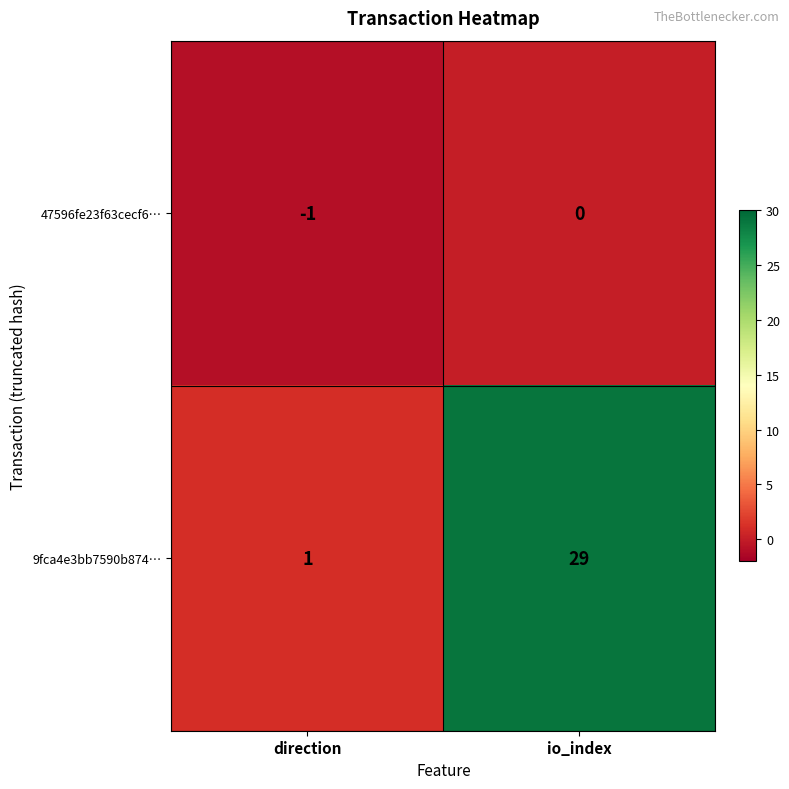

The value of 9fca4e3bb7590b874… at direction is 2. True or false?

False